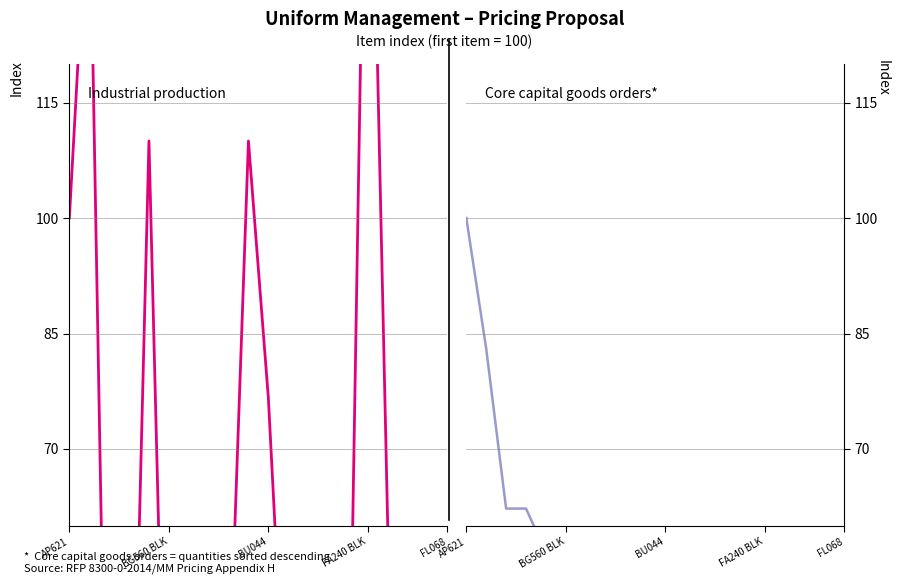

At which label does Core capital goods orders* first exceed 15?

AP621